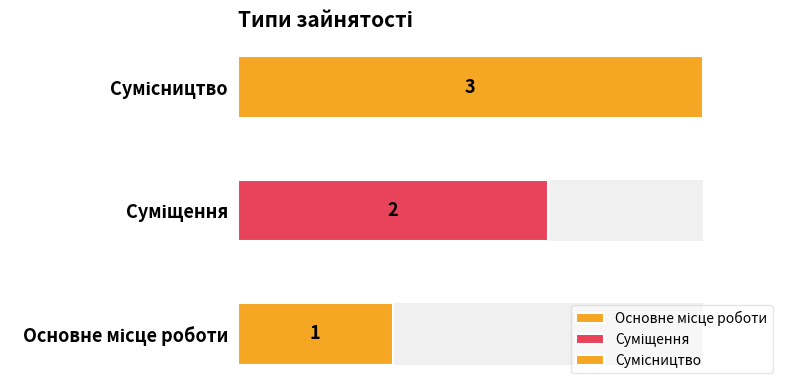

Where does the data first go above 2?

Сумісництво